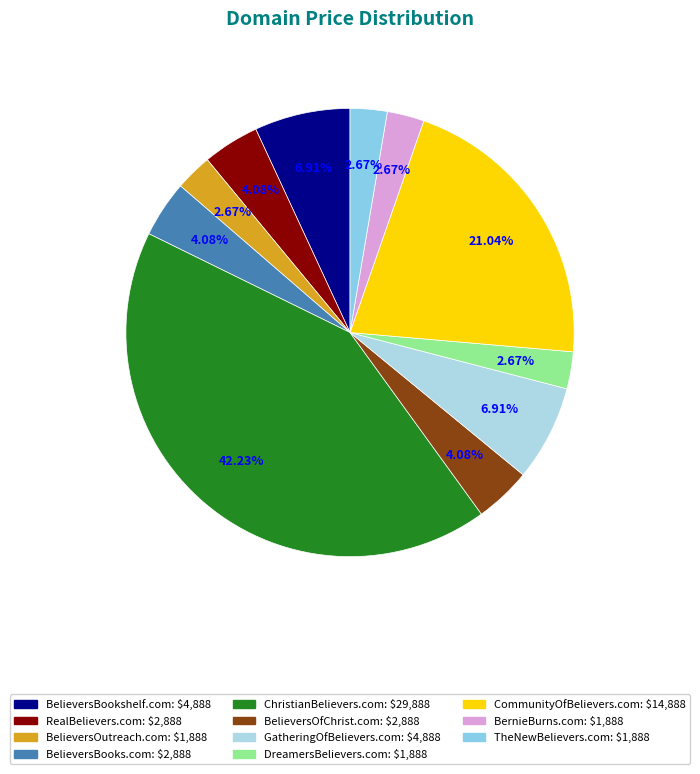

How many segments does this pie chart have?

11